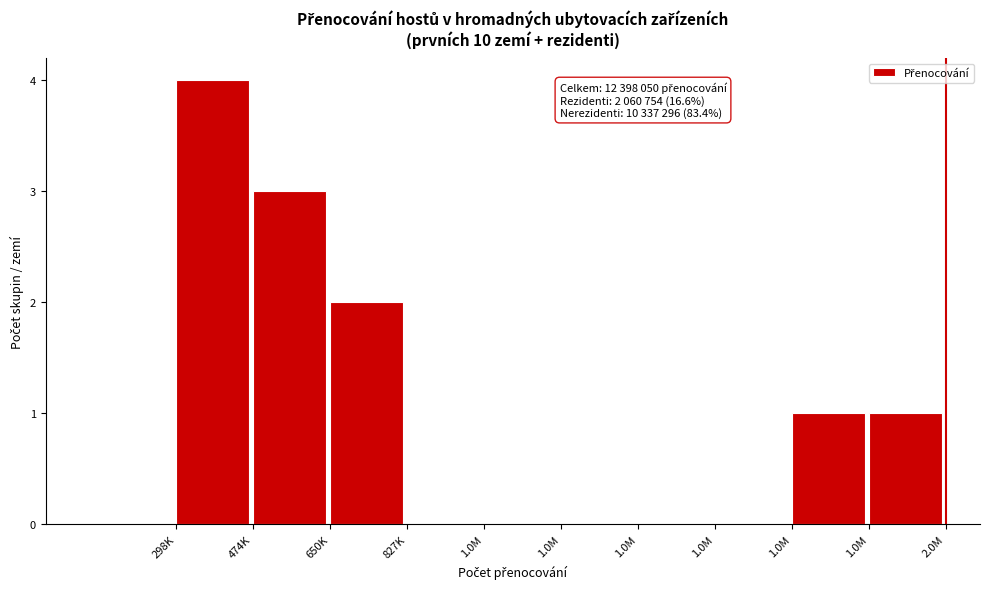

How many data points does each series have?

10